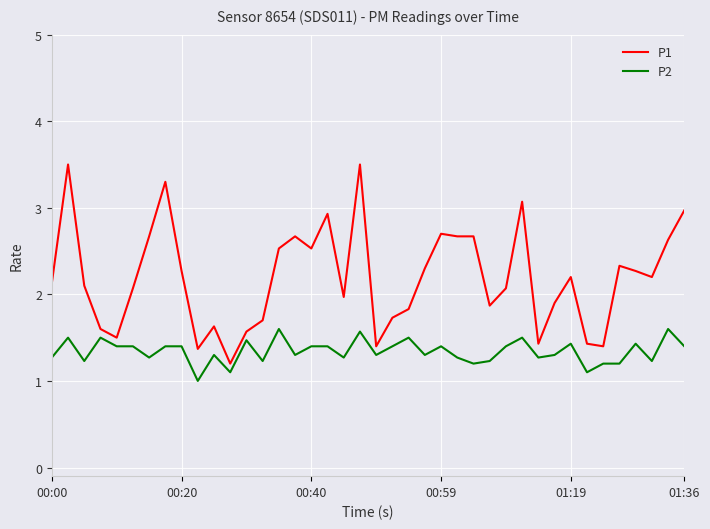

Which series has the largest range (max minus min)?

P1